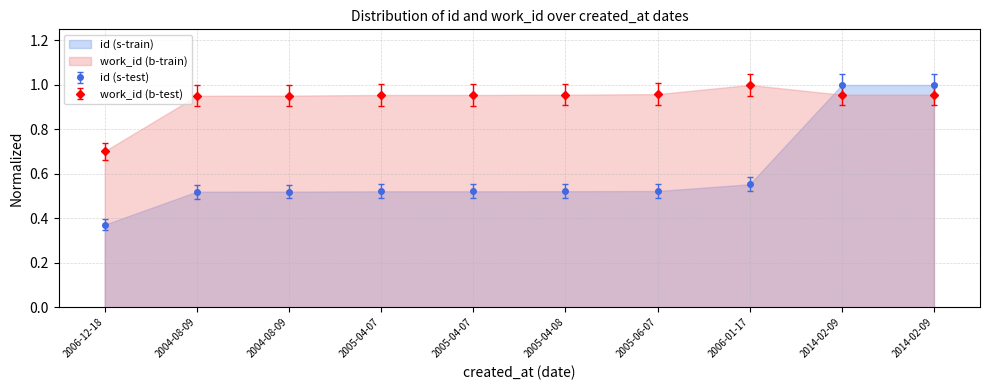

What is the total value across all series at 2005-04-07?

1.5